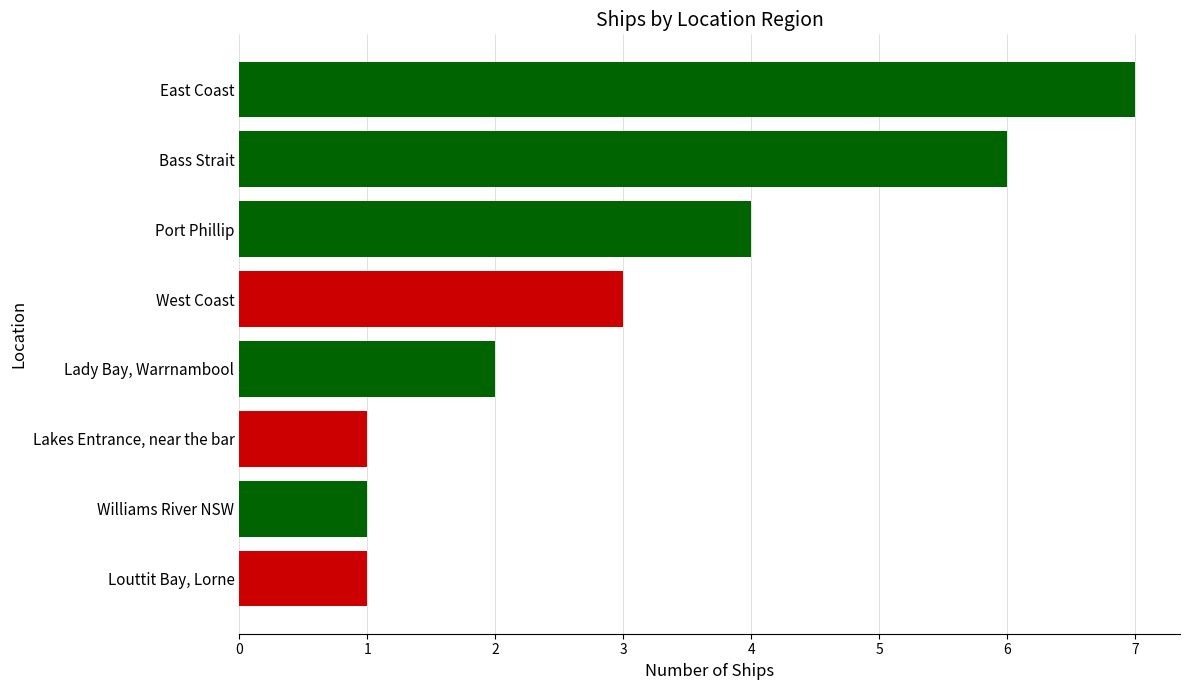

Which category has the highest value across all series?

East Coast